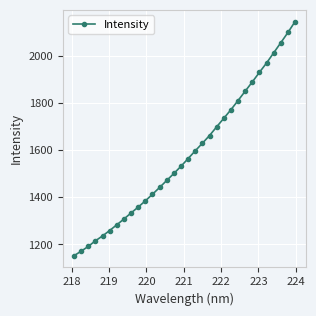

How many lines are shown in the chart?

1